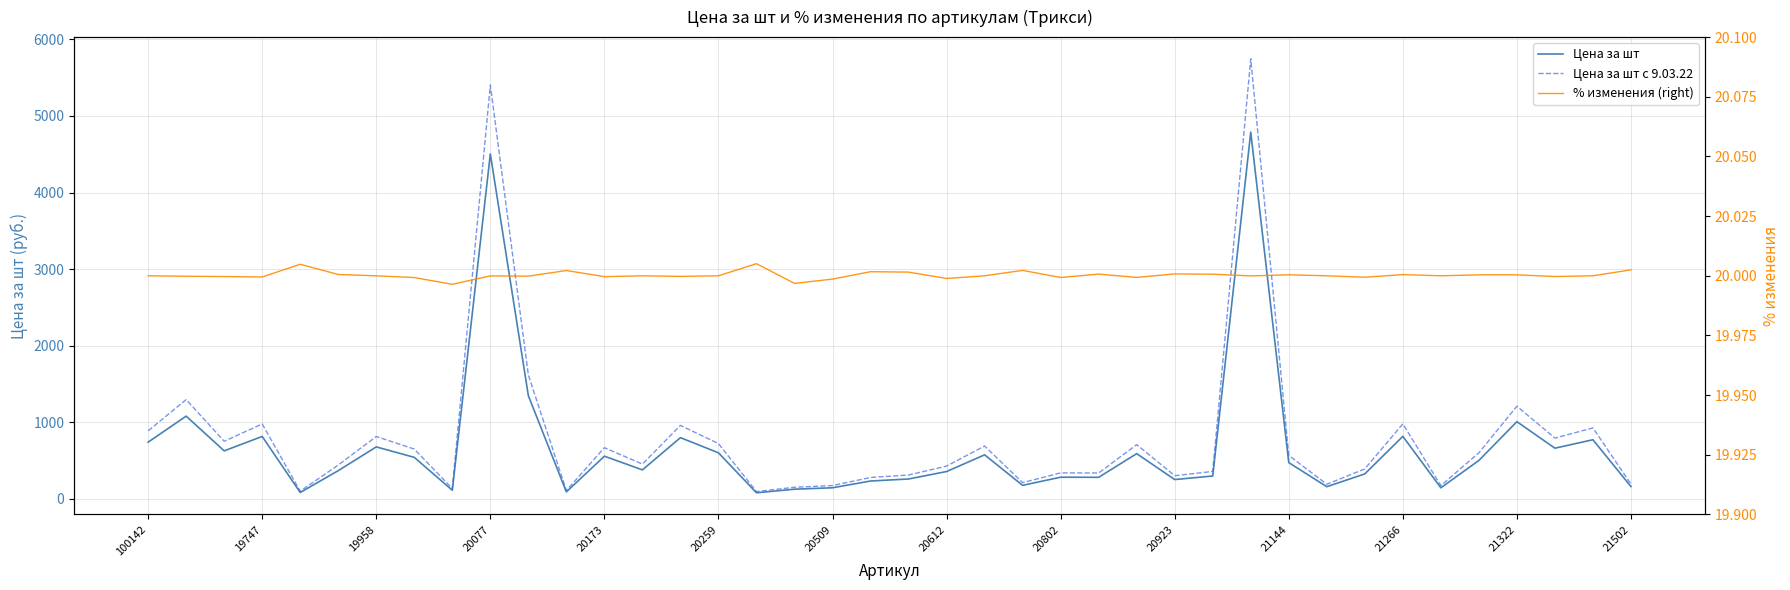

What is the difference between the Цена за шт values at 29 and 21?

4432.3